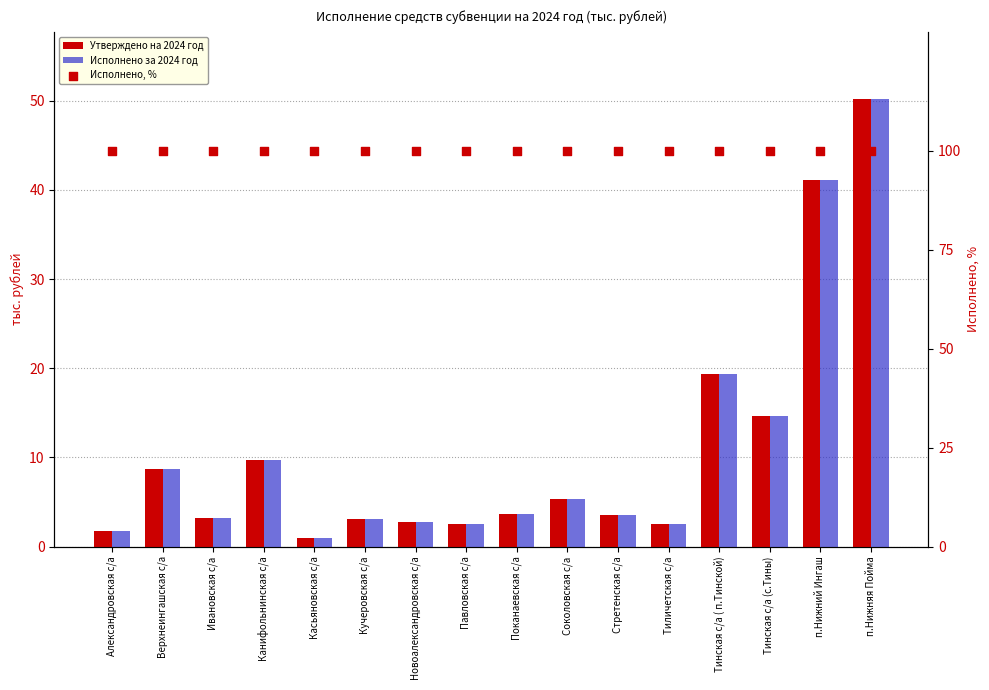

Which series reaches the maximum Y coordinate?

Исполнено, %